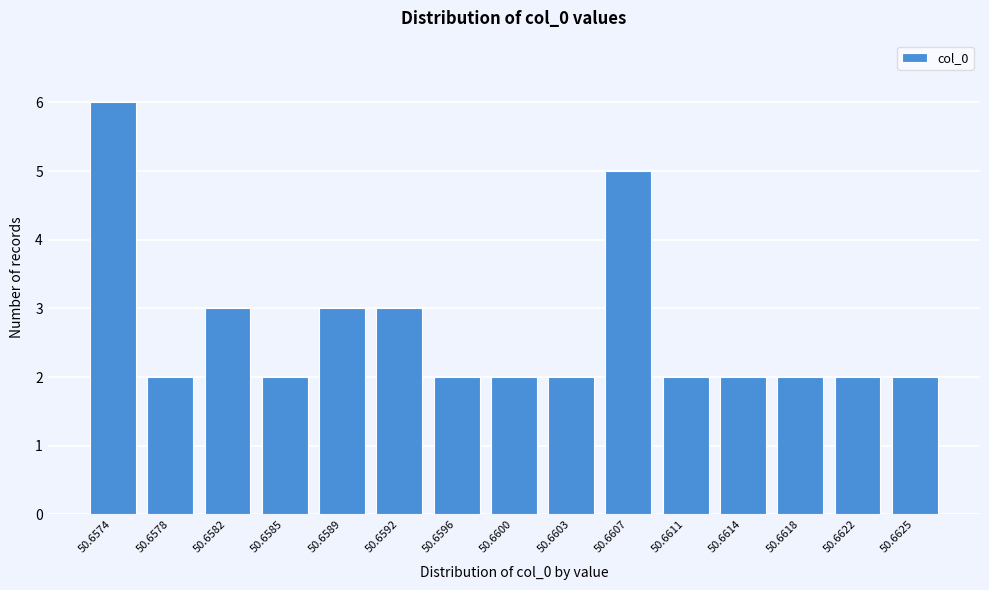

Reading right to left, list all the values displayed in this chart.

2	2	2	2	2	5	2	2	2	3	3	2	3	2	6